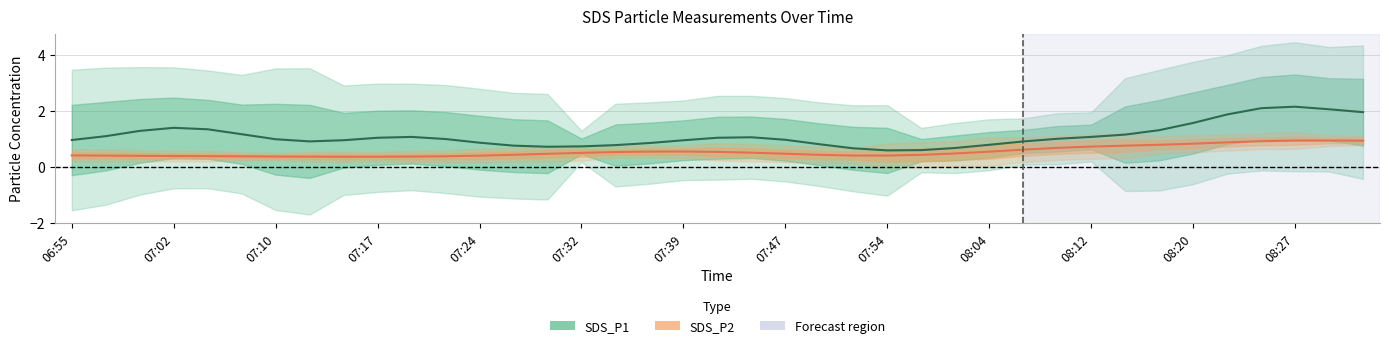

Rank the series at 07:12 from highest to lowest value.

SDS_P1, SDS_P2